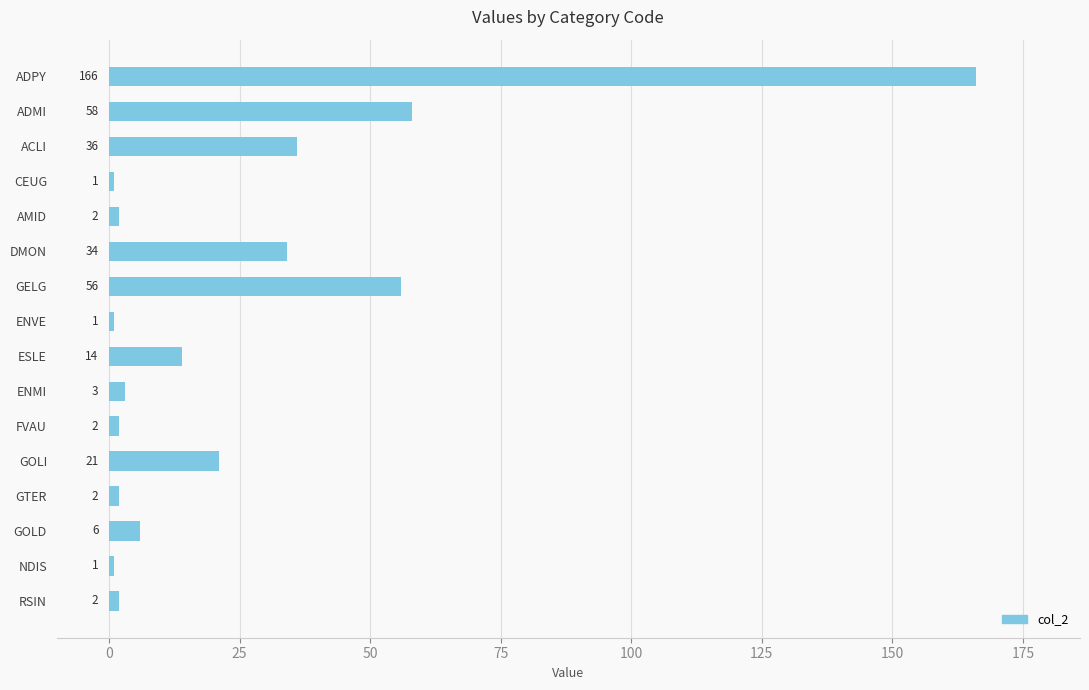

Read the value at ADPY.

166